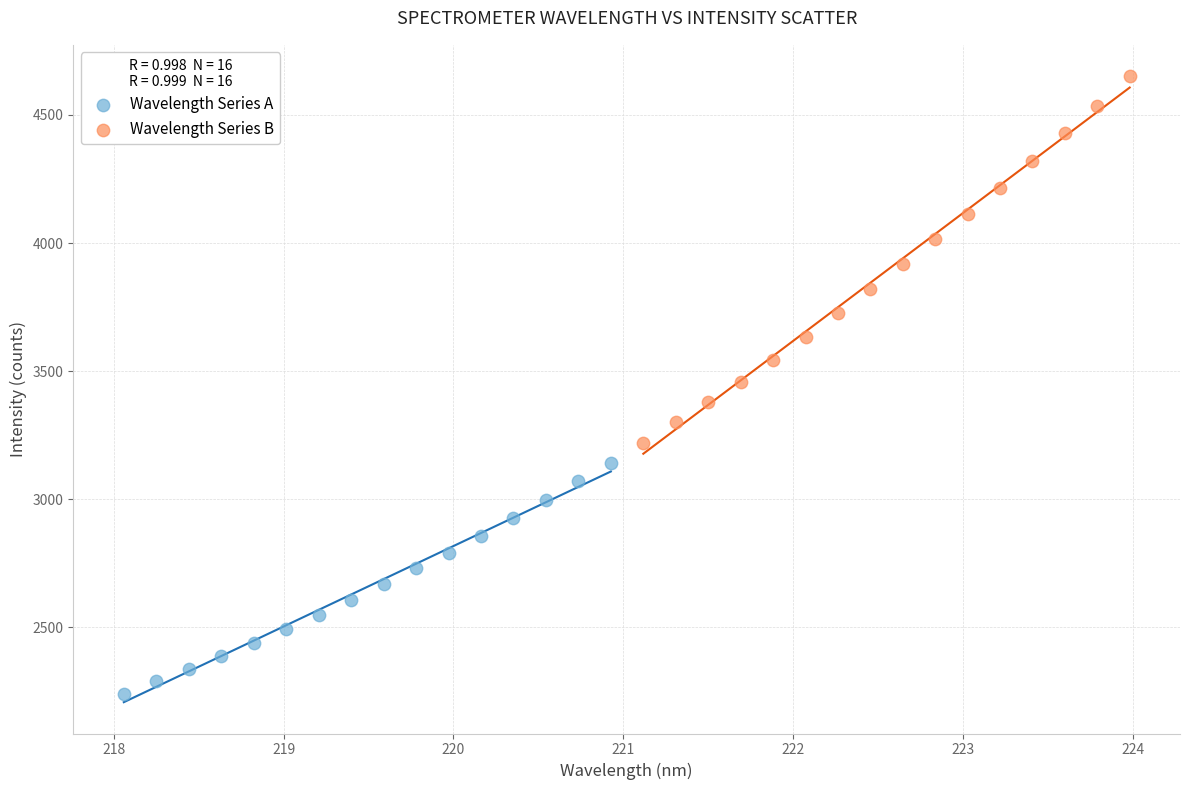

Which series contains the lowest Y value?

Wavelength Series A